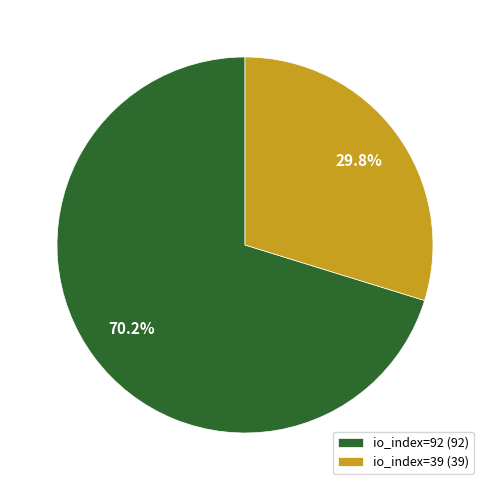

To the nearest percent, what is the difference between the io_index=92 and io_index=39 slice percentages?

40%